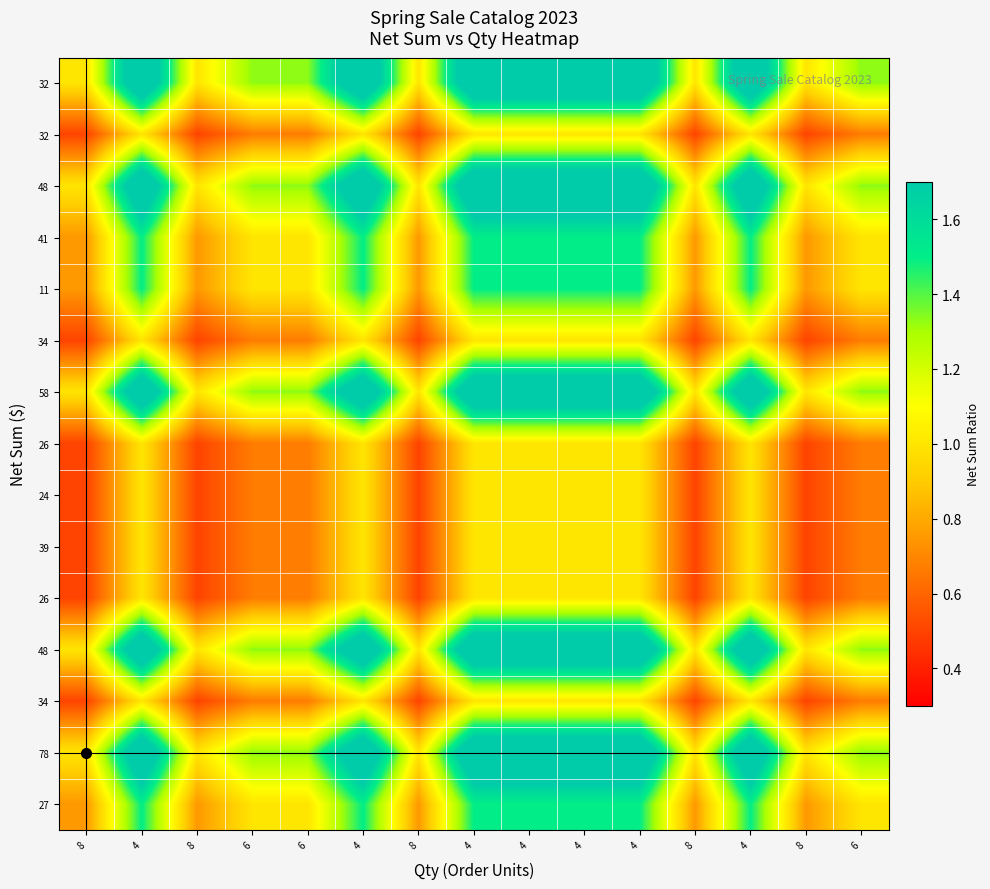

How many distinct data groups are displayed?

15